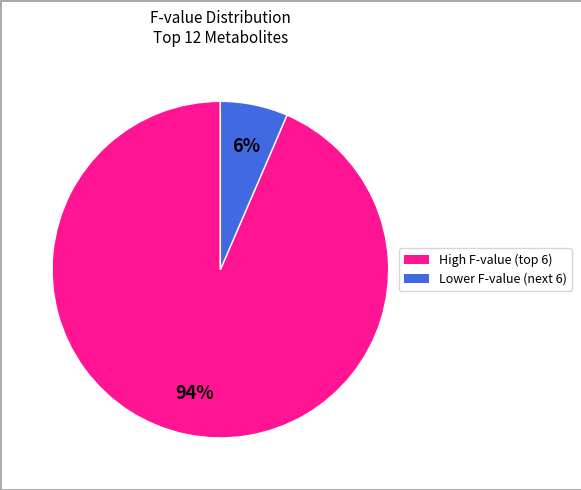

Is there any slice that represents more than half of the pie?

Yes